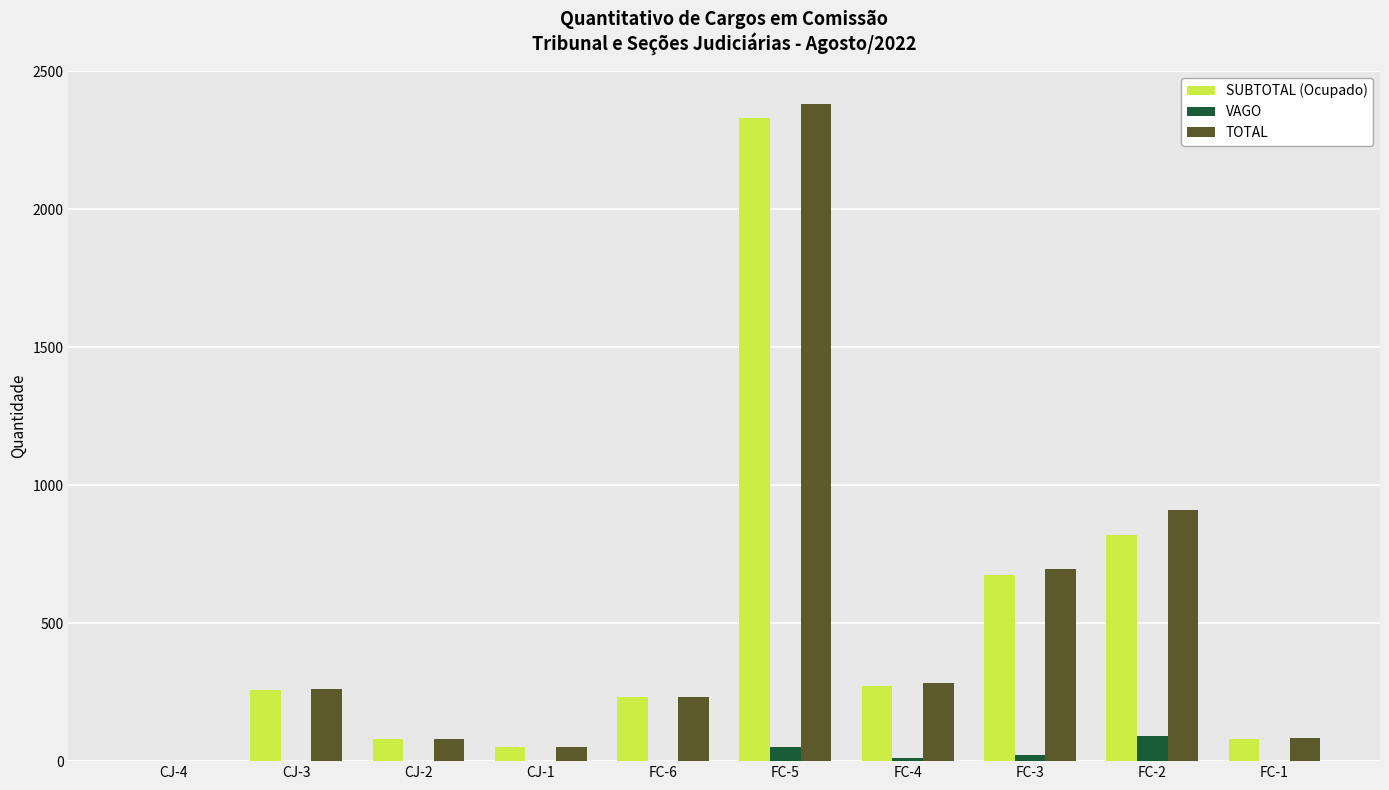

Is the value of TOTAL at FC-3 greater than the value of SUBTOTAL (Ocupado) at FC-4?

Yes